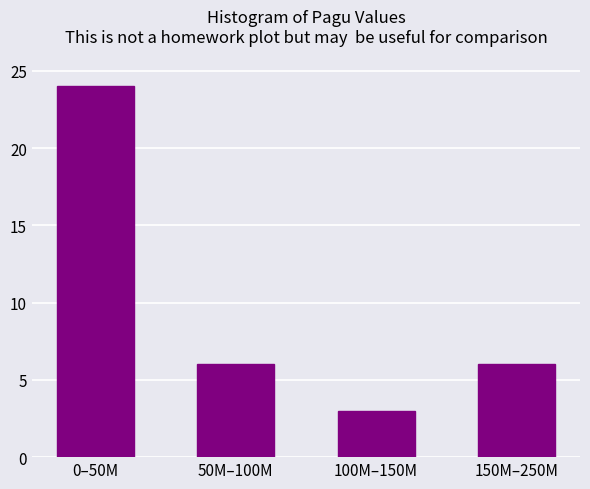

Reading left to right, extract all data points from this chart.

0–50M=24	50M–100M=6	100M–150M=3	150M–250M=6